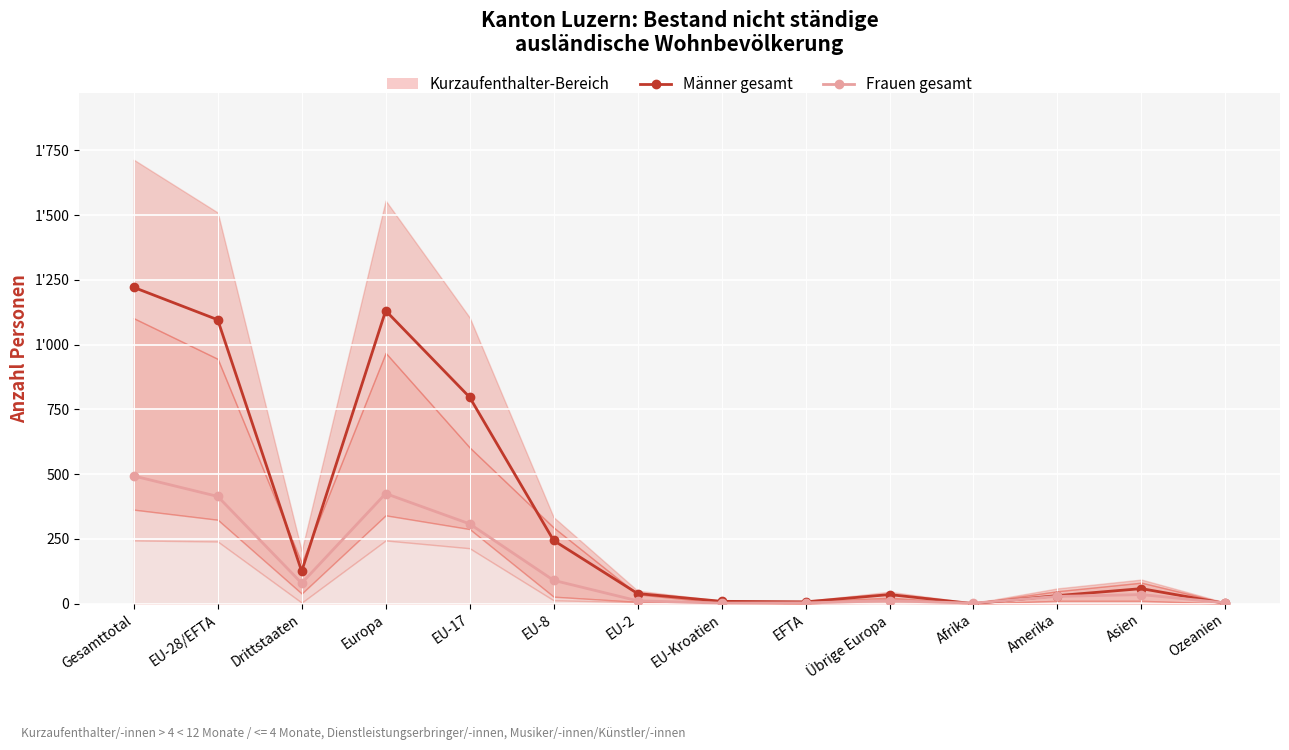

What is the lowest value of the Frauen gesamt series?

2